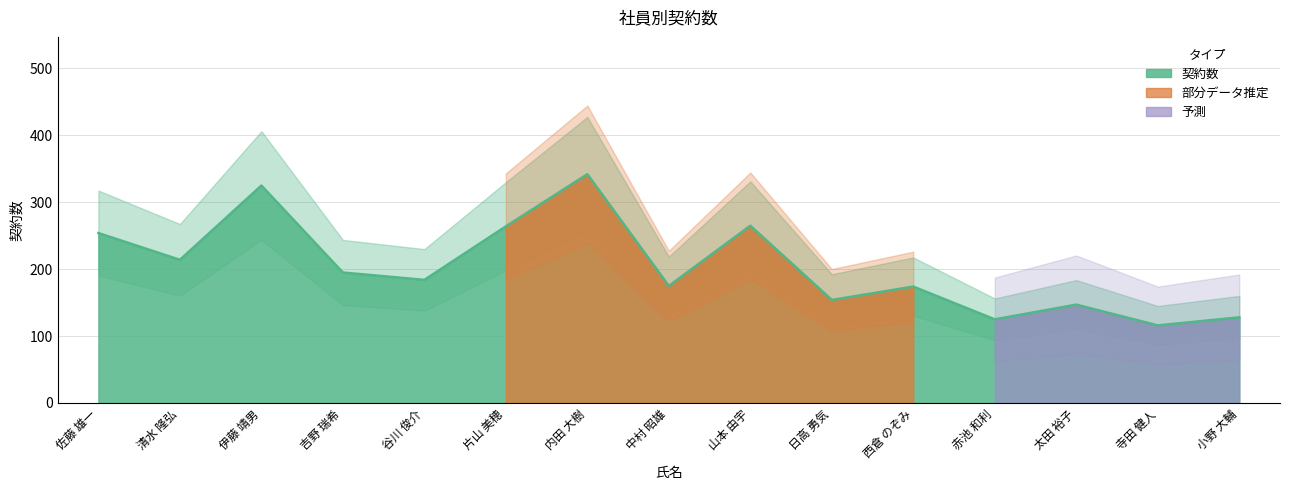

Where is the first local maximum?

伊藤 靖男